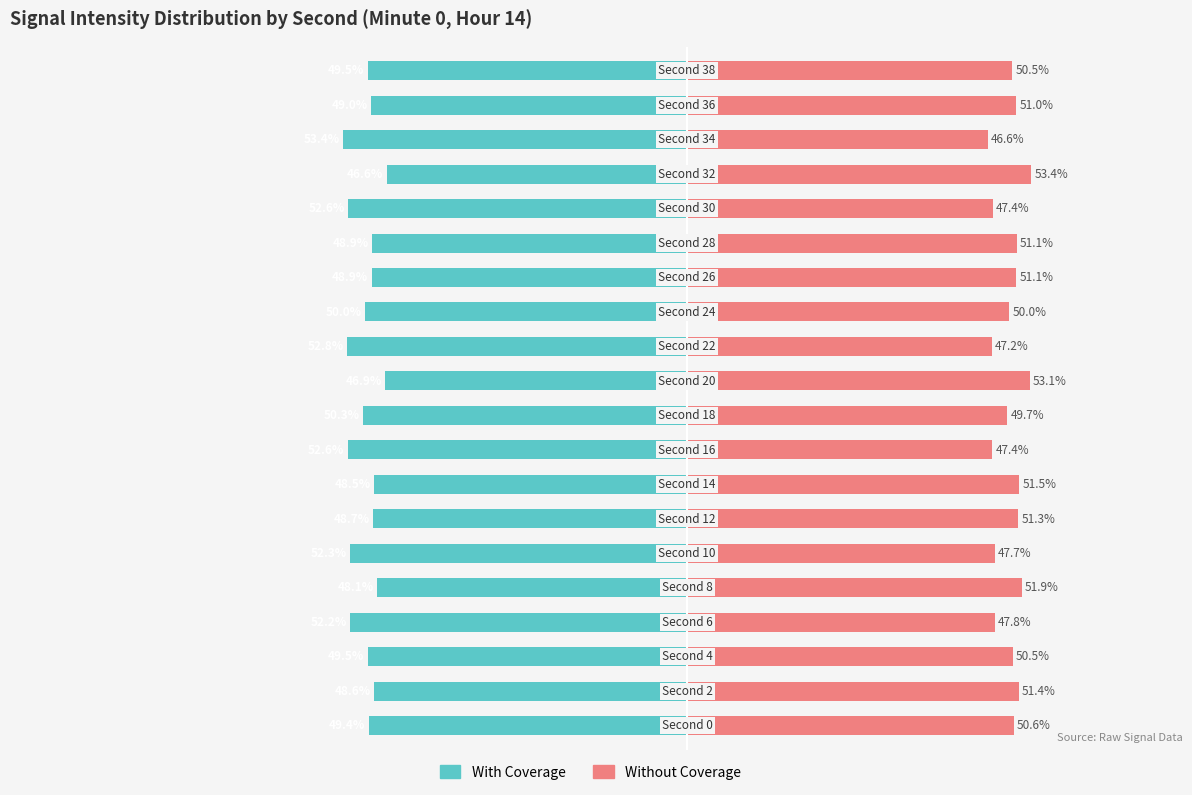

What is the lowest value of the With Coverage series?

-53.4